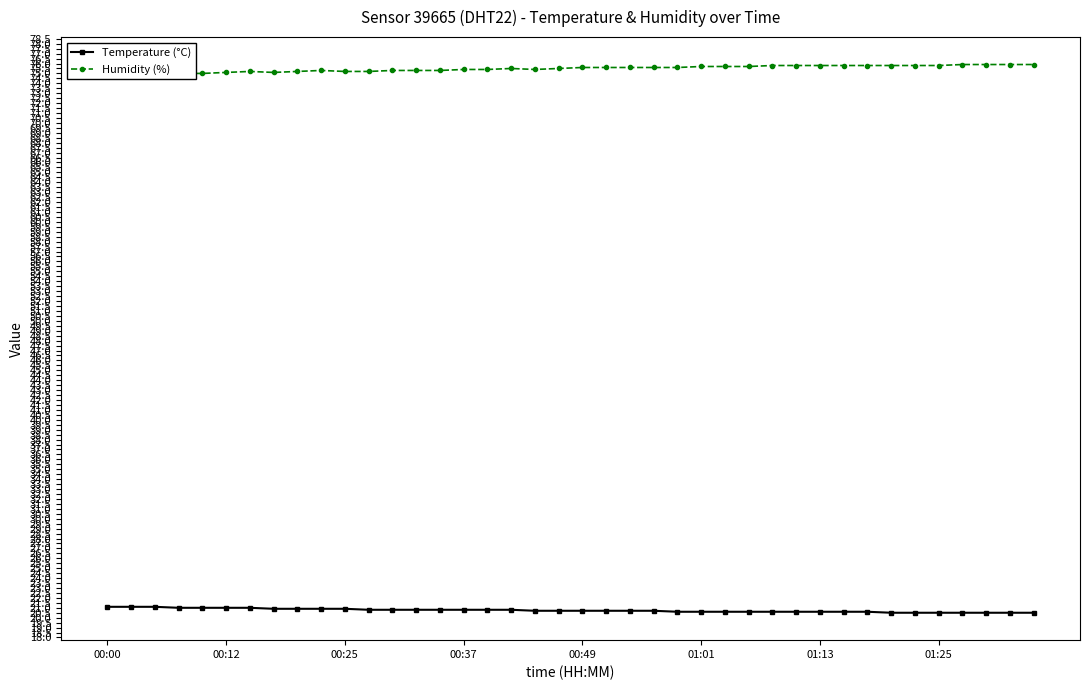

True or false: Humidity (%) and Temperature (°C) cross at least once.

False